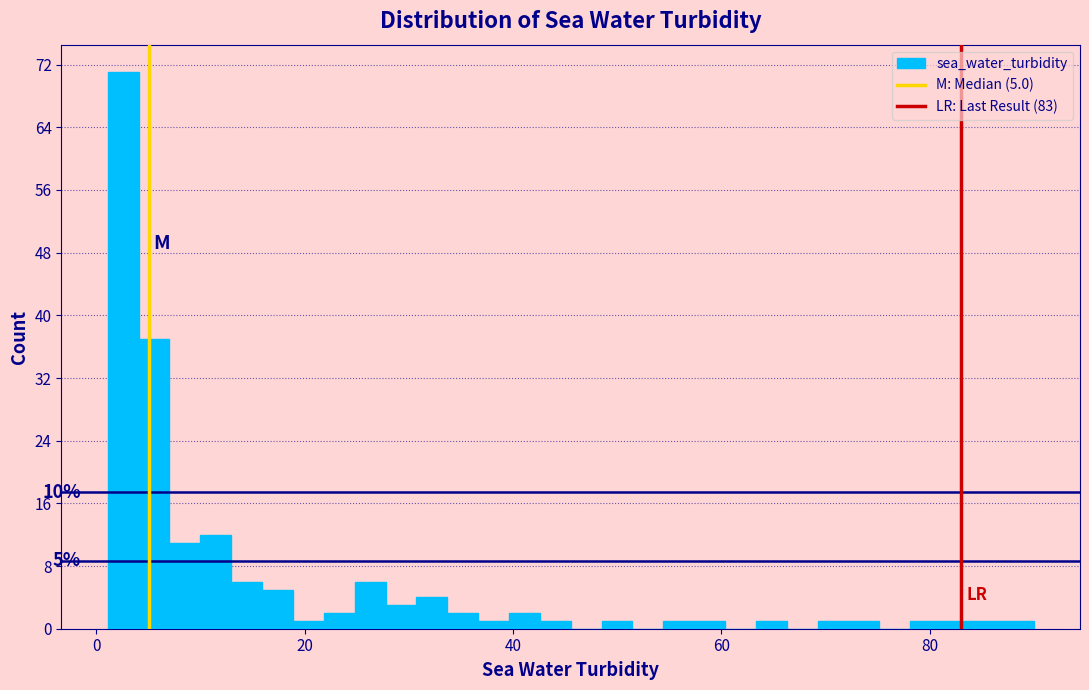

Read against the x-axis, roughly where is the centre of the tallest bar?

2